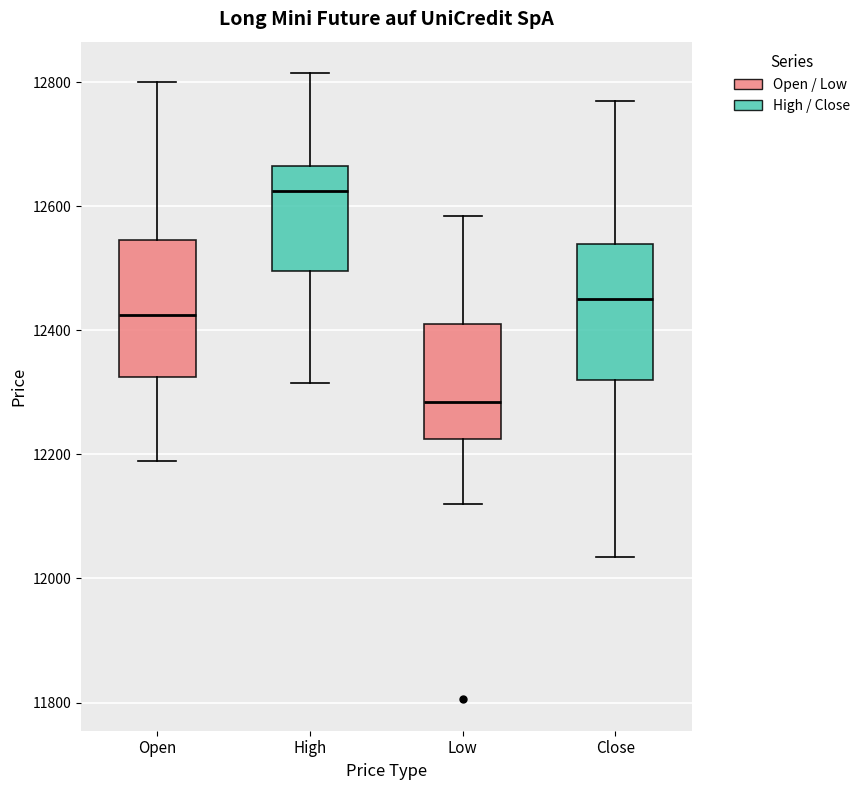

Which box's median line is the lowest?

Low